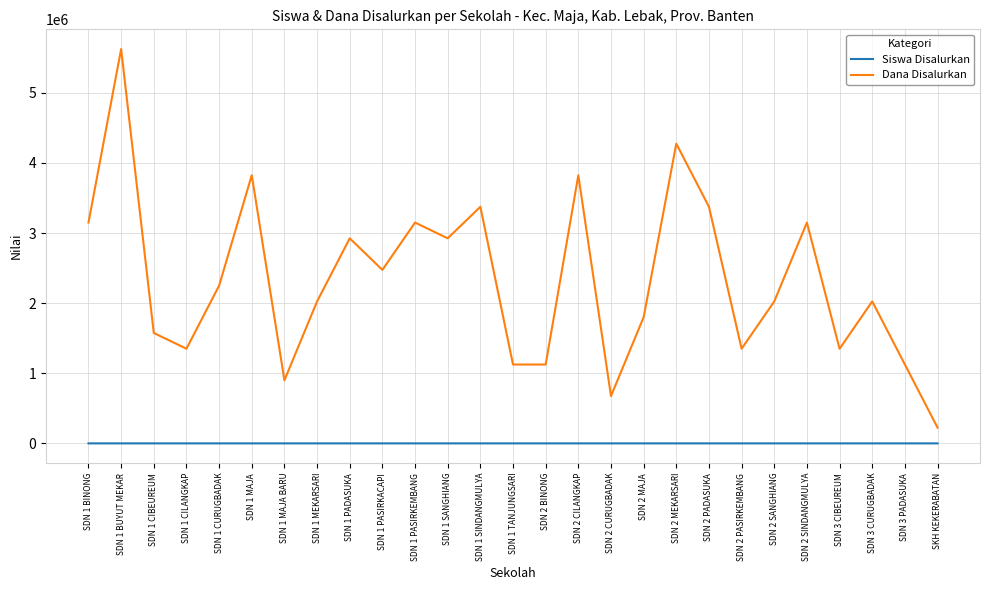

The value of Dana Disalurkan at SDN 1 MEKARSARI is 3321407. True or false?

False